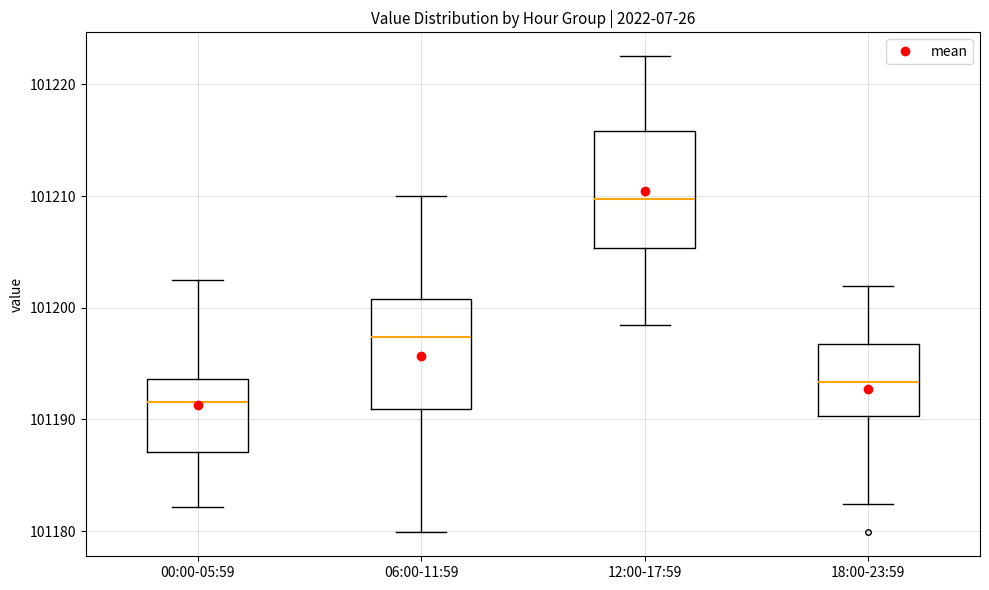

Where does the upper whisker of the box for 18:00-23:59 end on the y-axis? The values are not printed on the chart, so give them approximately, as read against the axis.

101202